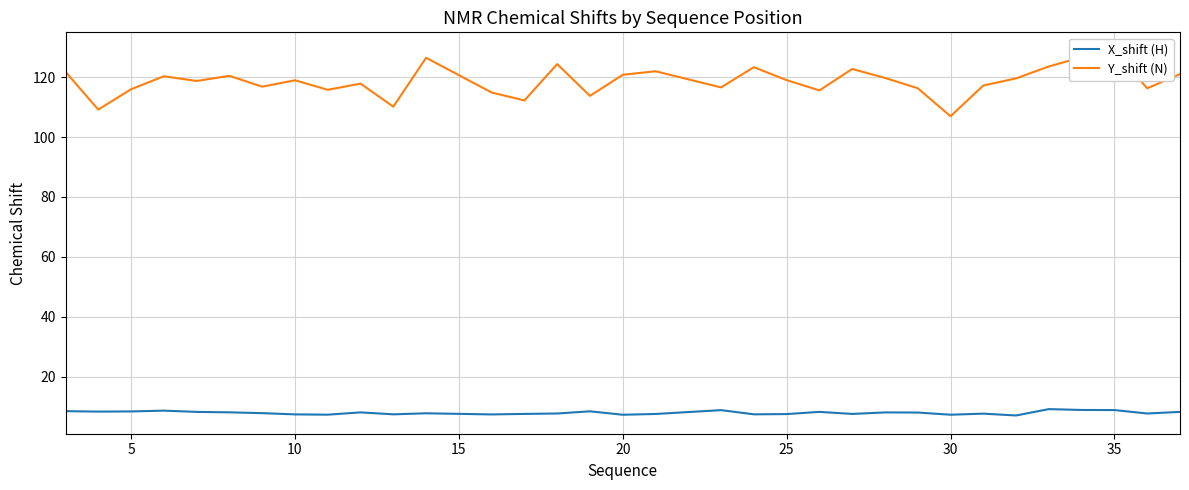

Is this an area chart (filled region under the line)?

No